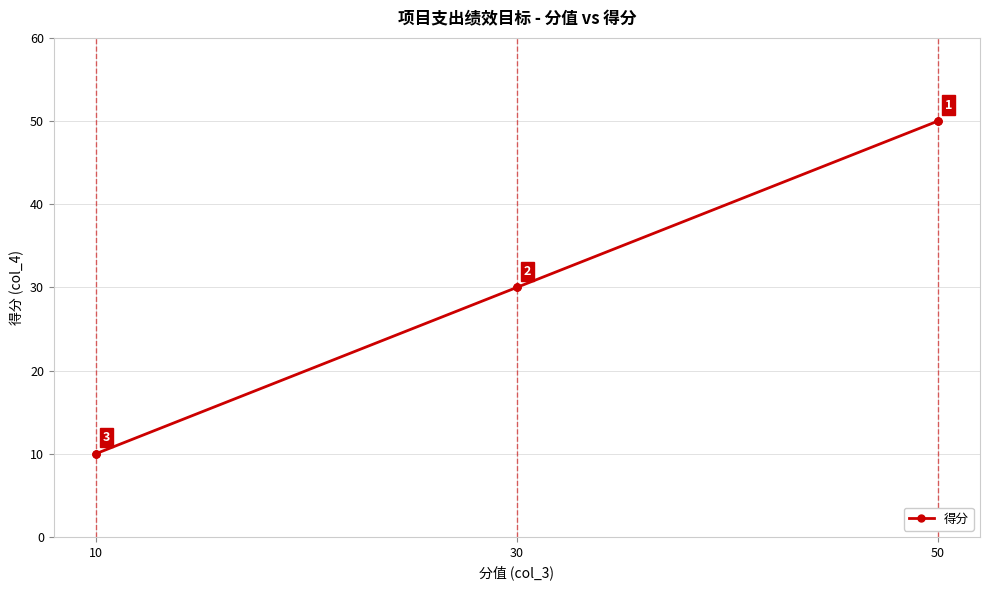

Is this an area chart (filled region under the line)?

No